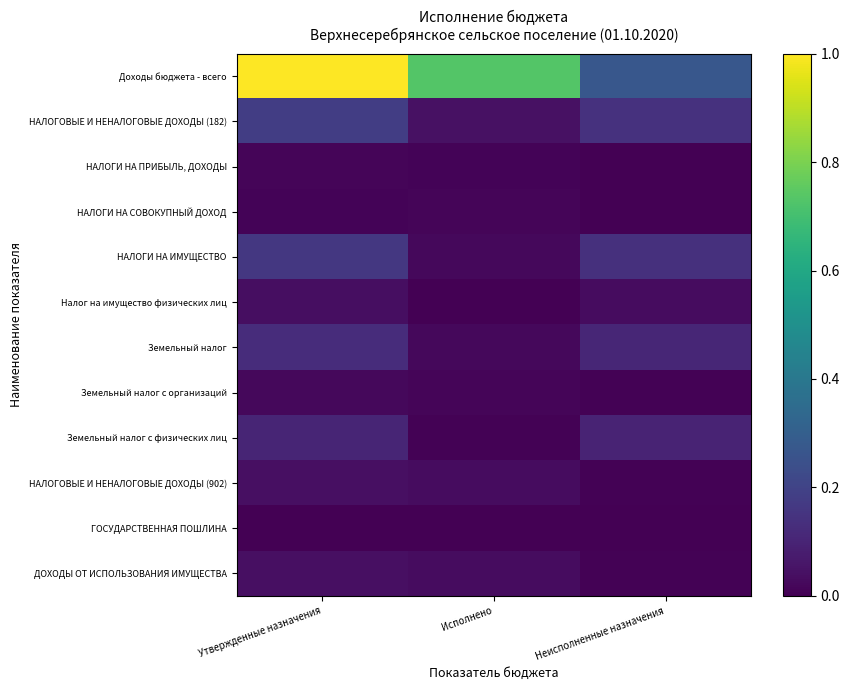

Reading right to left, what are all the values shown in this chart?

Доходы бюджета - всего: Неисполненные назначения=0.3	Исполнено=0.7	Утвержденные назначения=1.0
НАЛОГОВЫЕ И НЕНАЛОГОВЫЕ ДОХОДЫ (182): Неисполненные назначения=0.1	Исполнено=0.0	Утвержденные назначения=0.2
НАЛОГИ НА ПРИБЫЛЬ, ДОХОДЫ: Неисполненные назначения=0.0	Исполнено=0.0	Утвержденные назначения=0.0
НАЛОГИ НА СОВОКУПНЫЙ ДОХОД: Неисполненные назначения=0.0	Исполнено=0.0	Утвержденные назначения=0.0
НАЛОГИ НА ИМУЩЕСТВО: Неисполненные назначения=0.1	Исполнено=0.0	Утвержденные назначения=0.2
Налог на имущество физических лиц: Неисполненные назначения=0.0	Исполнено=0.0	Утвержденные назначения=0.0
Земельный налог: Неисполненные назначения=0.1	Исполнено=0.0	Утвержденные назначения=0.1
Земельный налог с организаций: Неисполненные назначения=0.0	Исполнено=0.0	Утвержденные назначения=0.0
Земельный налог с физических лиц: Неисполненные назначения=0.1	Исполнено=0.0	Утвержденные назначения=0.1
НАЛОГОВЫЕ И НЕНАЛОГОВЫЕ ДОХОДЫ (902): Неисполненные назначения=0.0	Исполнено=0.0	Утвержденные назначения=0.0
ГОСУДАРСТВЕННАЯ ПОШЛИНА: Неисполненные назначения=0.0	Исполнено=0.0	Утвержденные назначения=0.0
ДОХОДЫ ОТ ИСПОЛЬЗОВАНИЯ ИМУЩЕСТВА: Неисполненные назначения=0.0	Исполнено=0.0	Утвержденные назначения=0.0